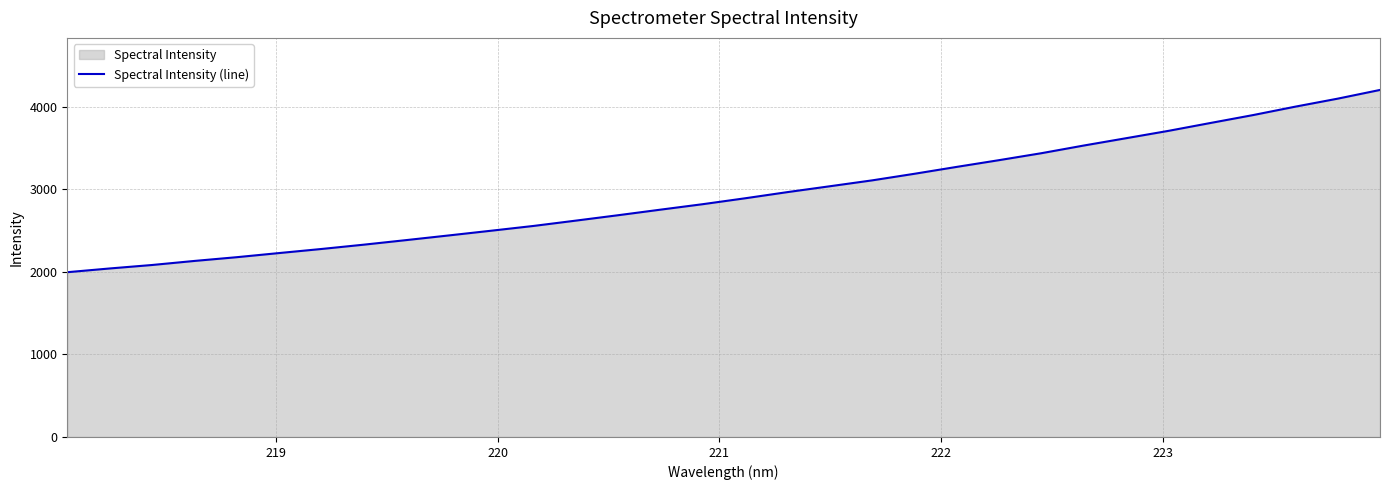

True or false: there are more than 1 points higher than both neighbors.

False